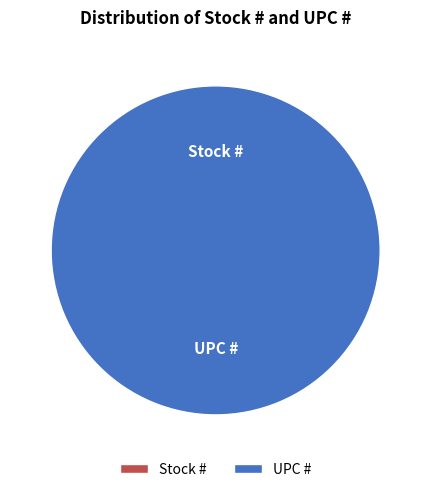

How many slices are in this pie chart?

2